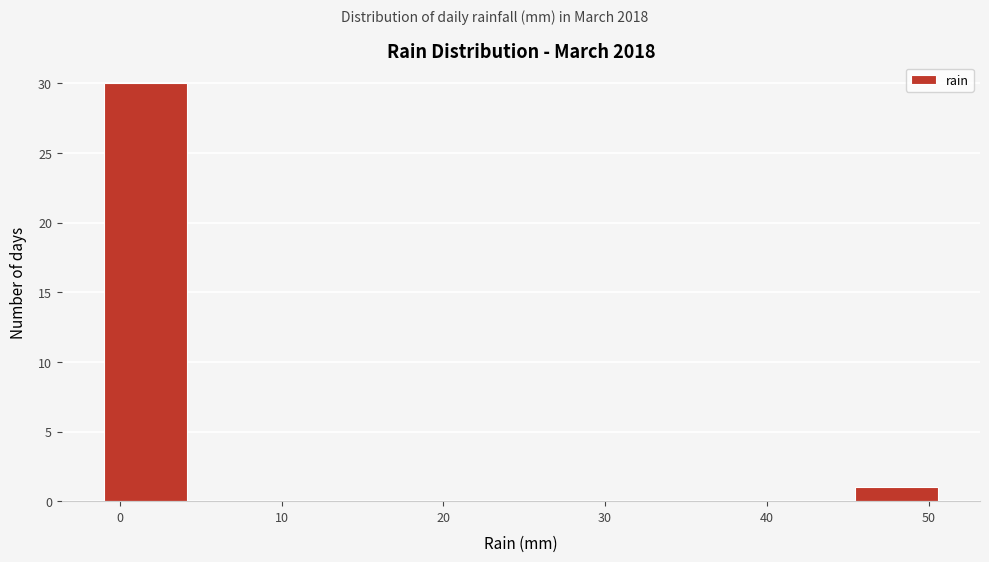

Which range on the x-axis has the tallest bar?

-1 to 4